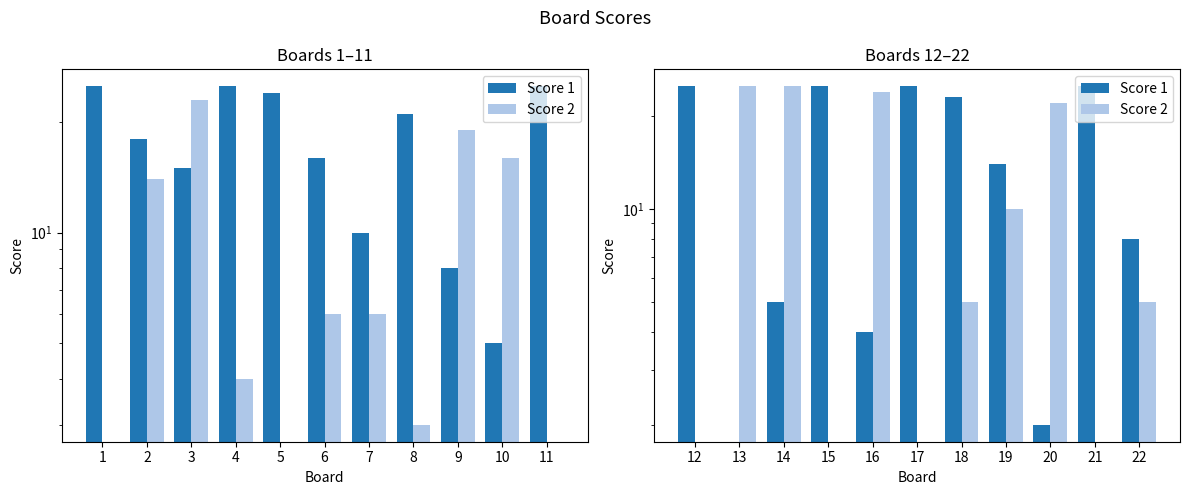

Between 19 and 21, which series saw the biggest shift?

Score 1